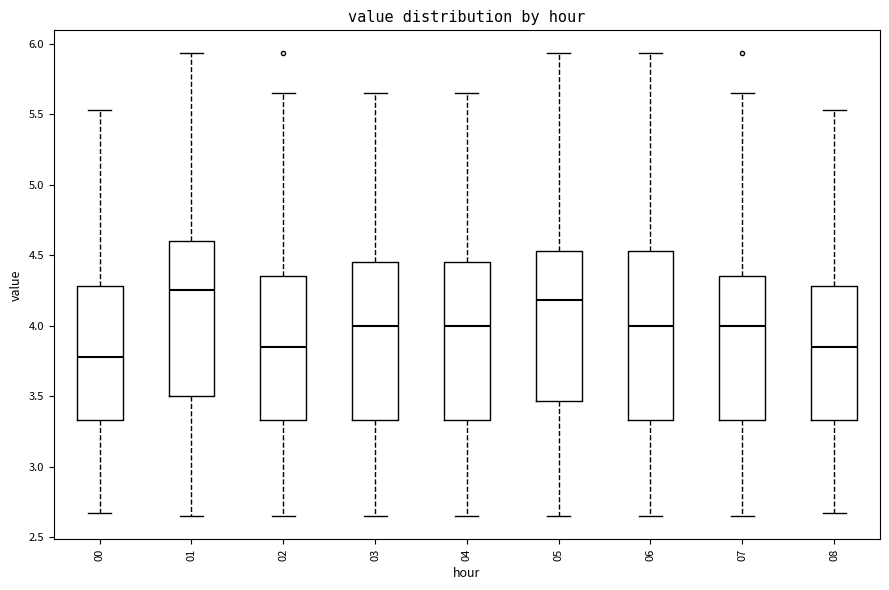

Which box has the highest median line?

01